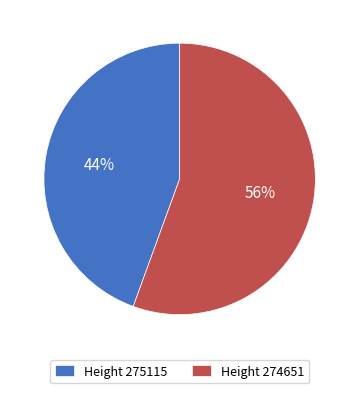

Which category accounts for the majority?

Height 274651